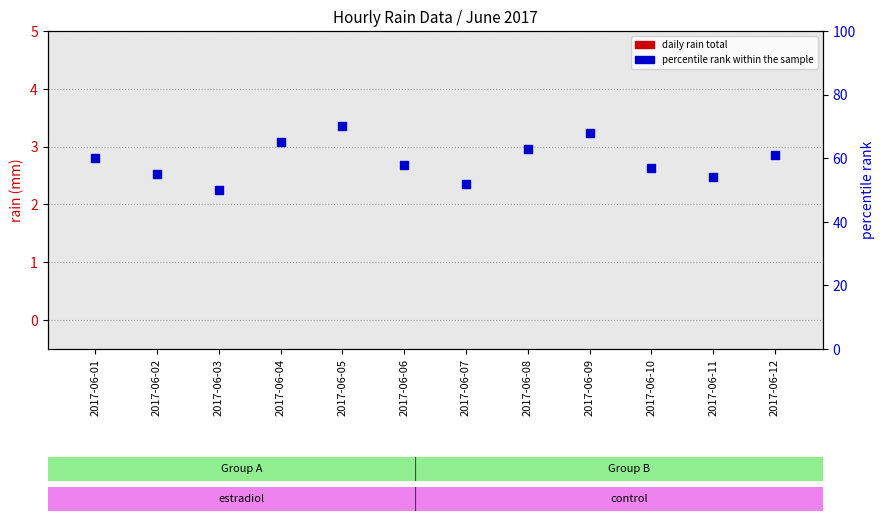

Which series has the largest total across all categories?

percentile rank within the sample